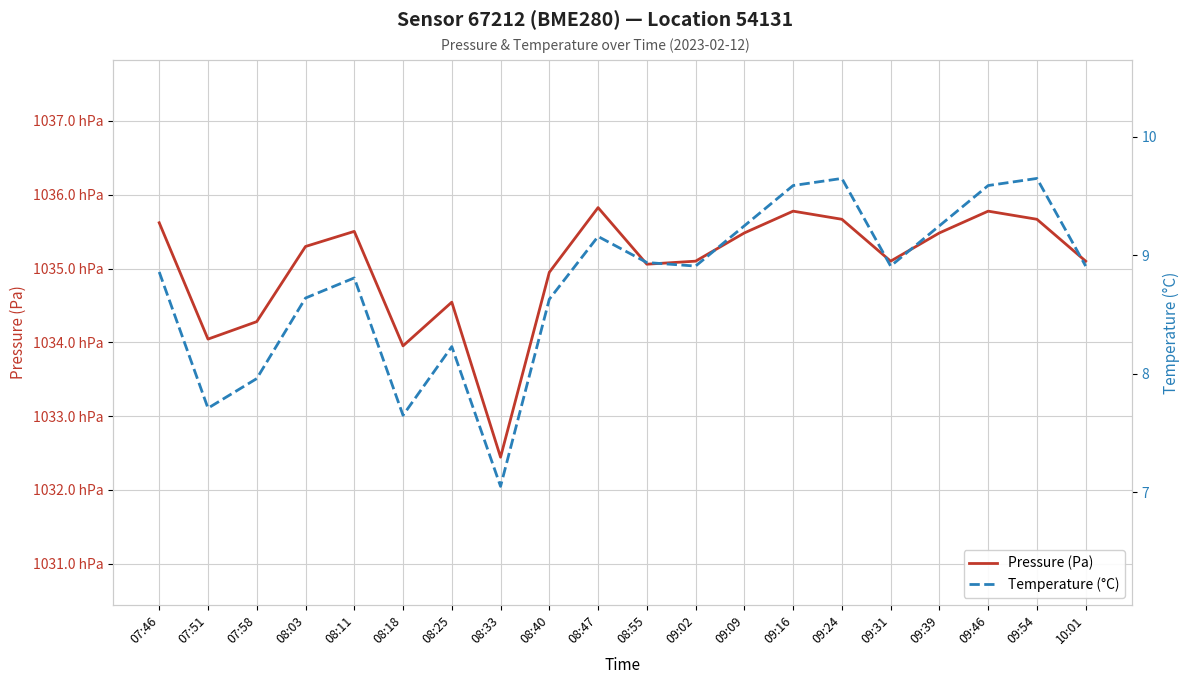

True or false: Temperature (°C) has a value of 13.9 at 09:09.

False